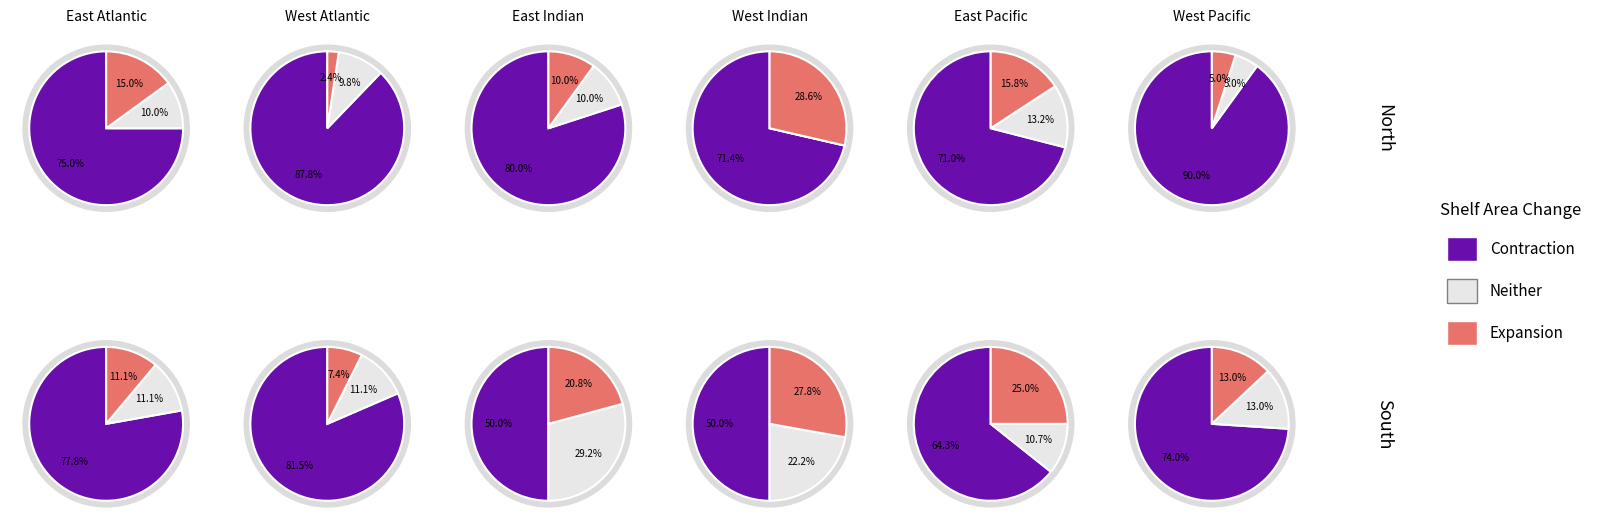

Between 0 and 5, which series saw the biggest shift?

Contraction